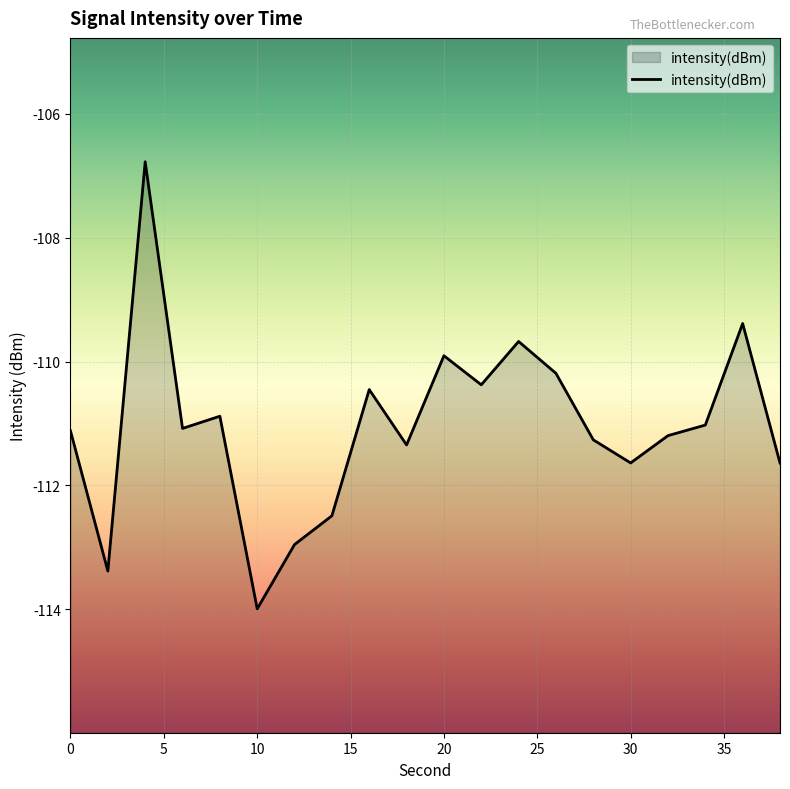

What is the change in value from 10 to 20?

+4.1